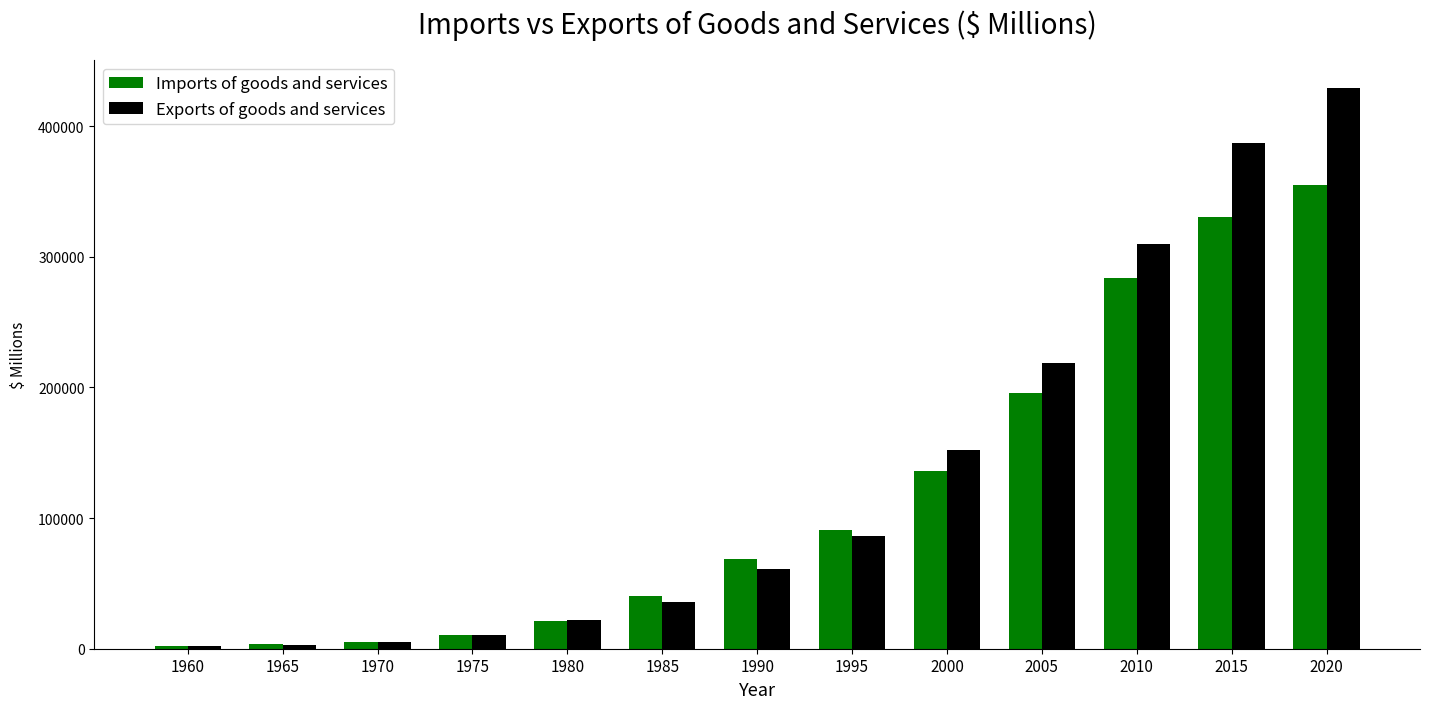

What is the greatest value displayed?

428984